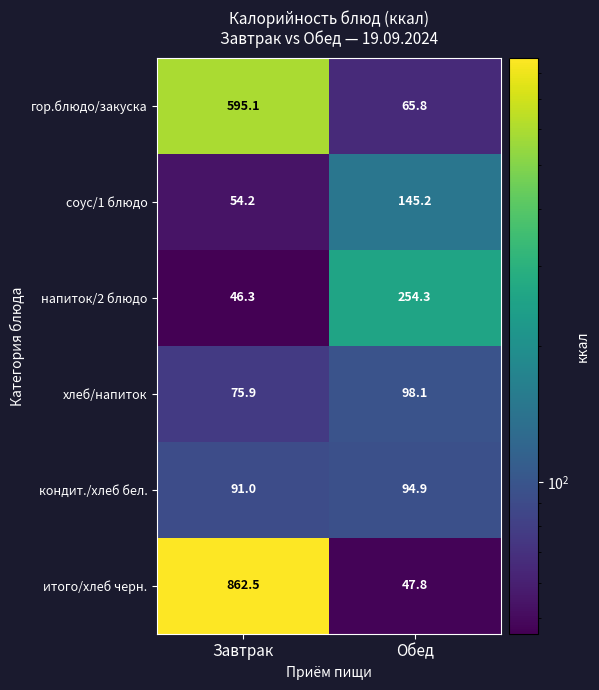

Is it true that напиток/2 блюдо equals 46.3 at Завтрак?

True